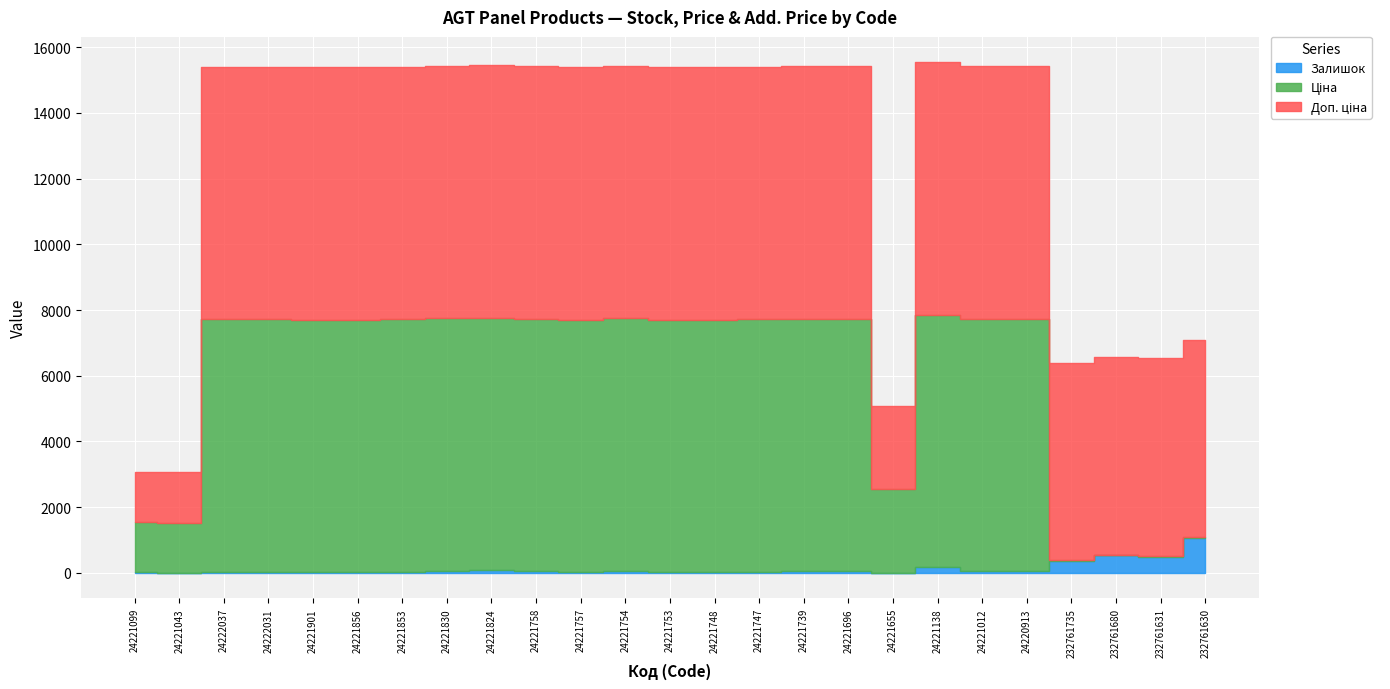

Reading left to right, list all the values displayed in this chart.

Залишок: 16.0	4.0	25.0	33.0	11.0	15.0	27.0	64.0	81.0	48.0	14.0	56.0	19.0	21.0	36.0	54.0	51.0	3.0	164.0	47.0	45.0	361.0	528.0	492.0	1056.0
Ціна: 1526.8	1526.8	7688.0	7688.0	7688.0	7688.0	7688.0	7688.0	7688.0	7688.0	7688.0	7688.0	7688.0	7688.0	7688.0	7688.0	7688.0	2543.9	7688.0	7688.0	7688.0	26.7	26.7	26.7	26.7
Доп. ціна: 1527.0	1527.0	7688.0	7688.0	7688.0	7688.0	7688.0	7688.0	7688.0	7688.0	7688.0	7688.0	7688.0	7688.0	7688.0	7688.0	7688.0	2544.0	7688.0	7688.0	7688.0	6010.0	6010.0	6010.0	6010.0